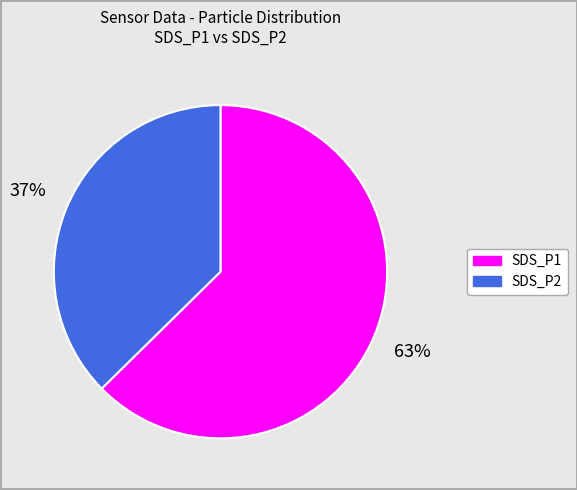

Is the sum of SDS_P2 and SDS_P1 greater than half?

Yes